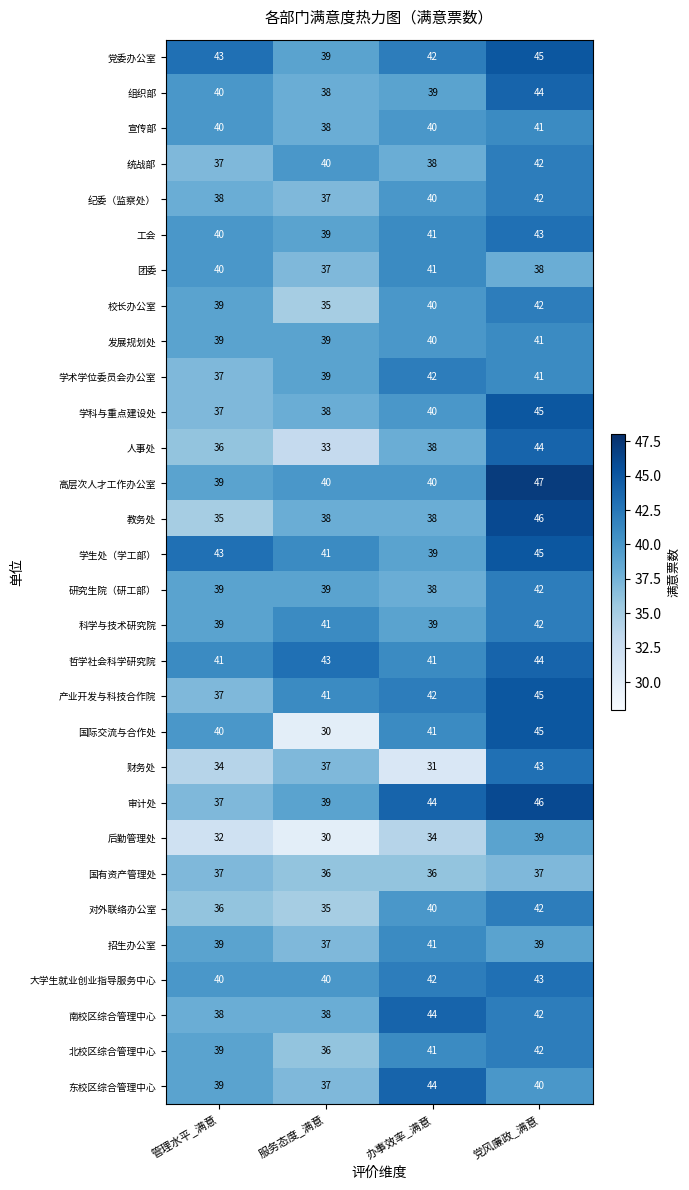

Count the 东校区综合管理中心 values in the range 39 to 44.

3